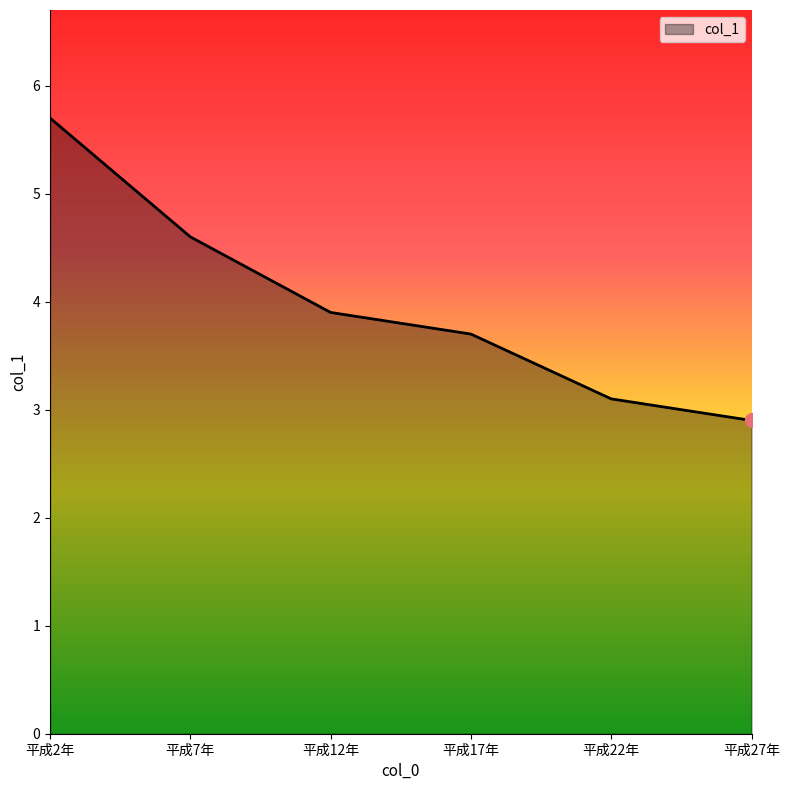

Rank the categories by value from lowest to highest.

平成27年, 平成22年, 平成17年, 平成12年, 平成7年, 平成2年